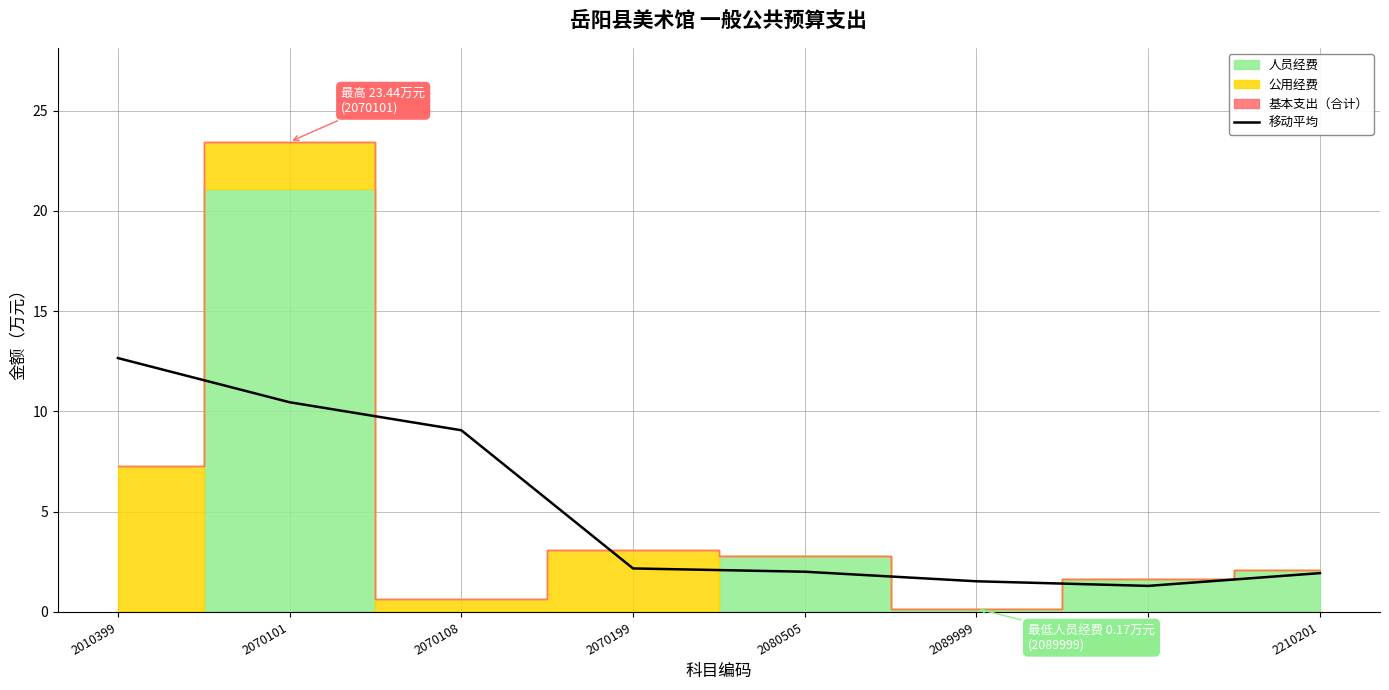

What is the value of the 5th point from the left?

2.0